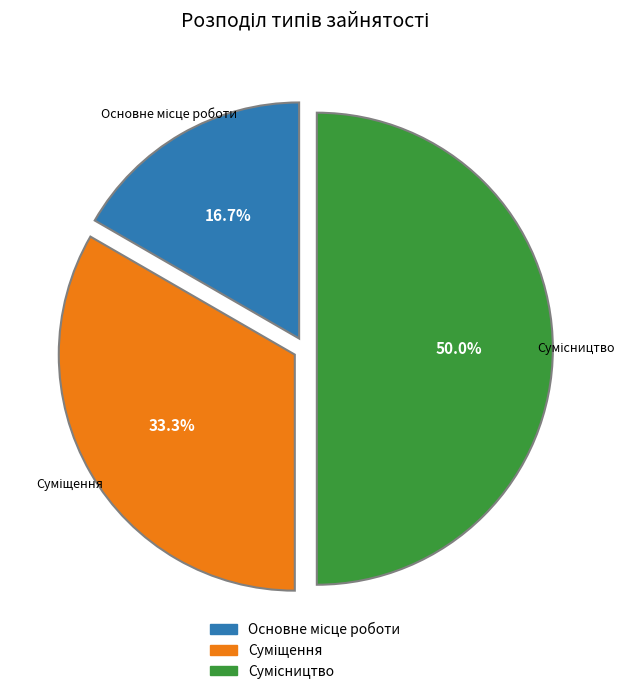

What is the smallest slice in the pie chart?

Основне місце роботи